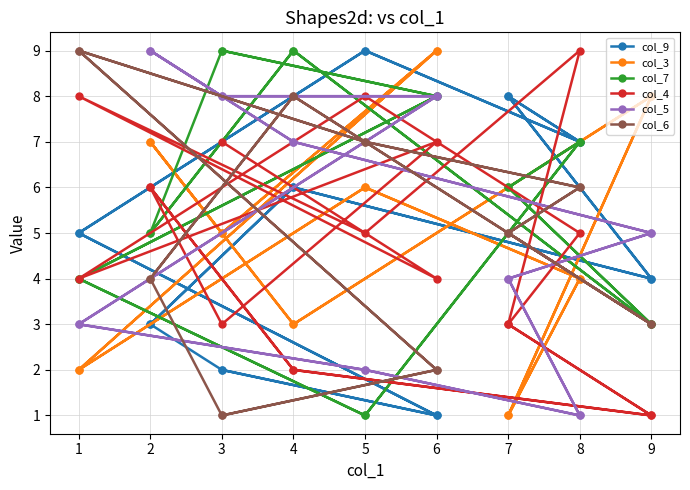

What are all the series names shown in the legend?

col_9, col_3, col_7, col_4, col_5, col_6